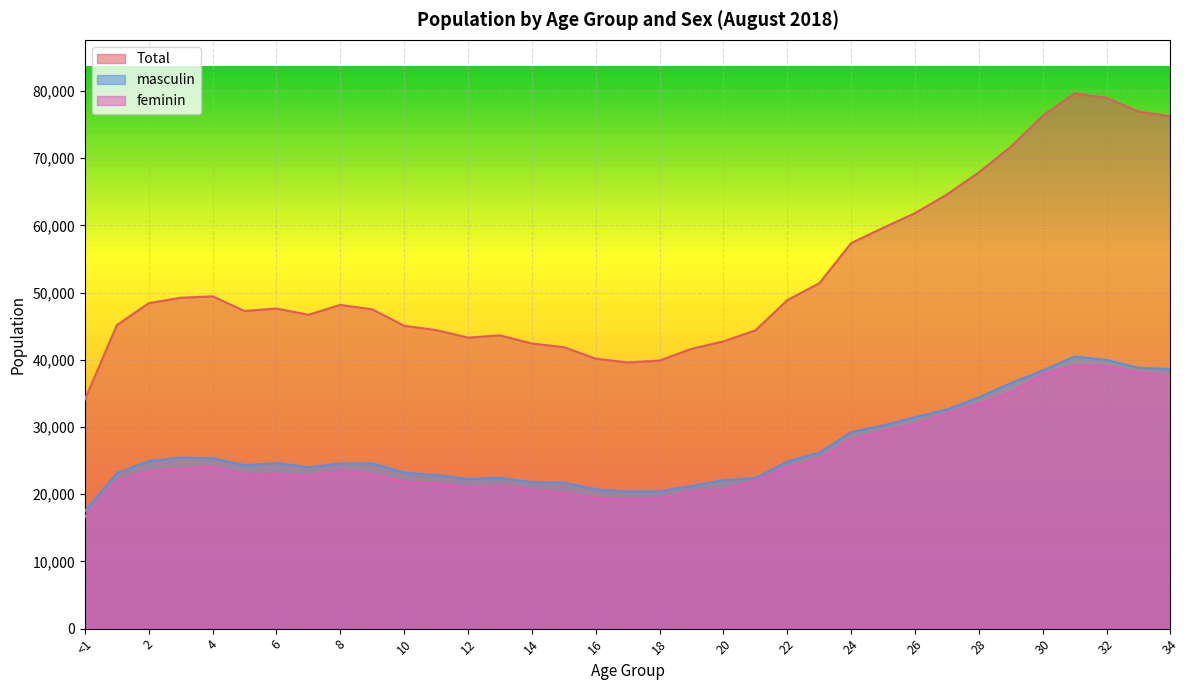

Where is the first local minimum for feminin?

5